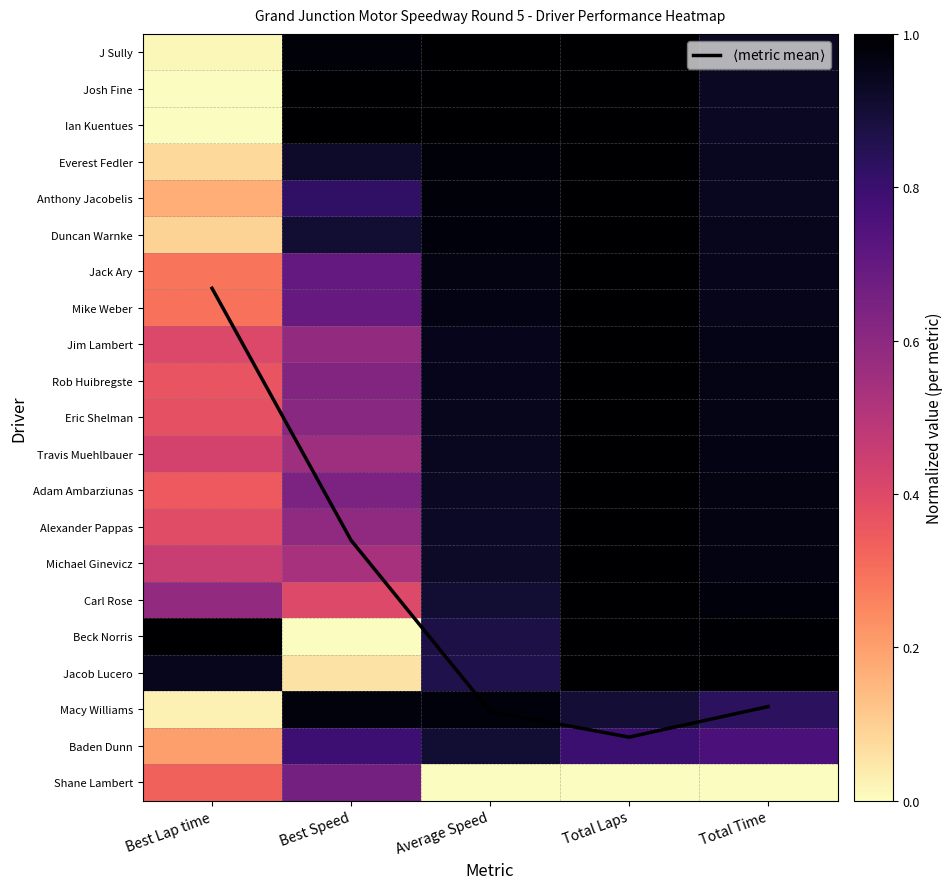

Is it true that Josh Fine equals 0.5 at Best Lap time?

False